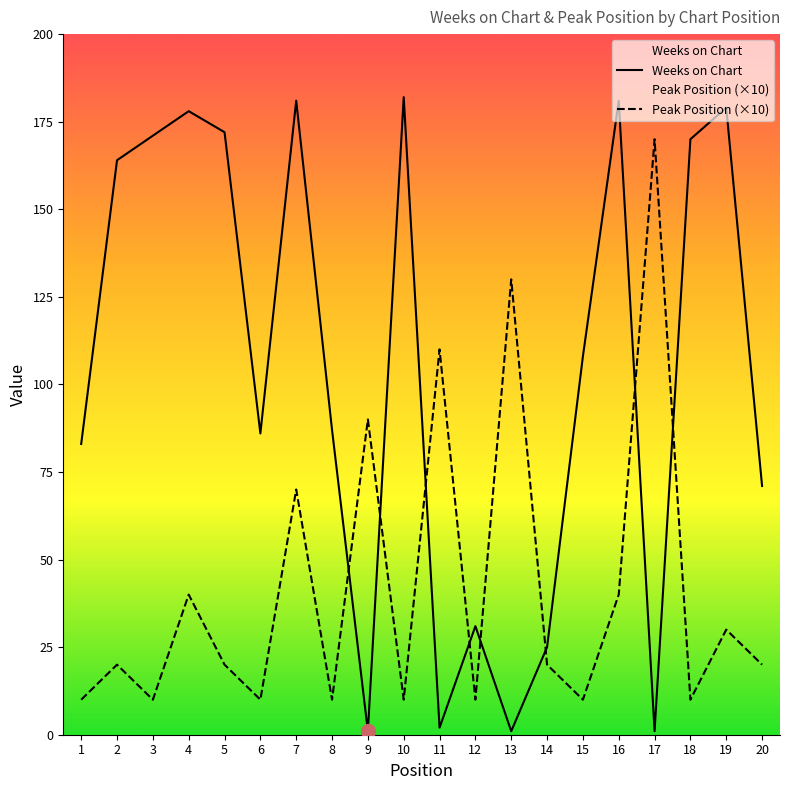

How many lines are shown in the chart?

2